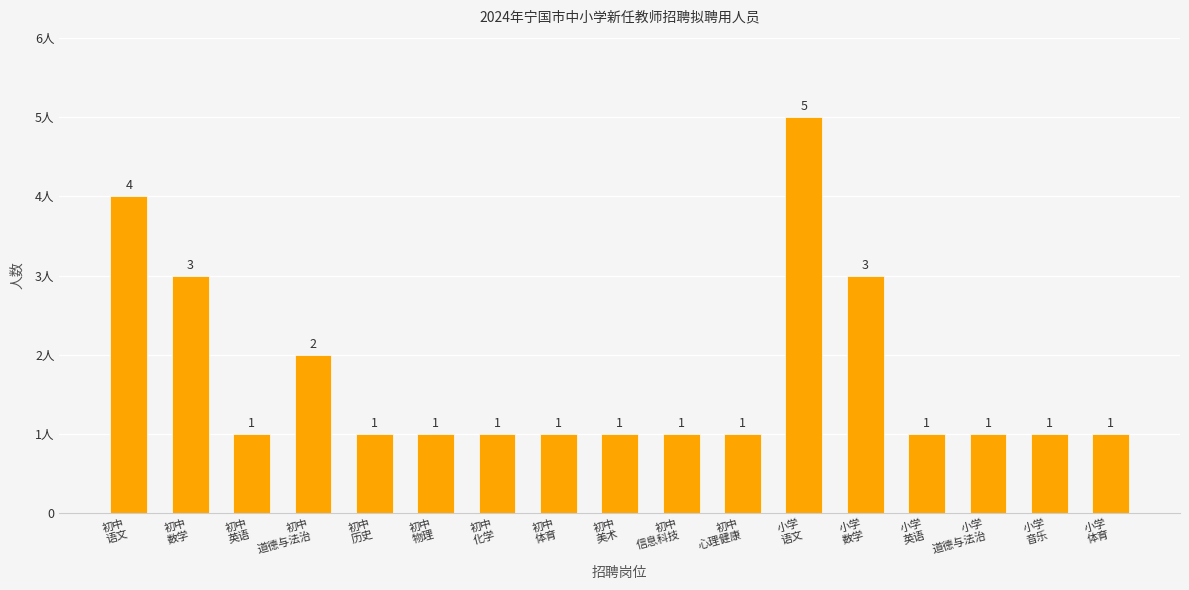

Does the chart contain any negative values?

No